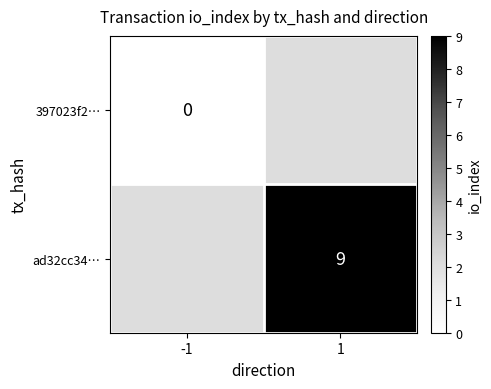

The ad32cc34… series shows 9 at 1. True or false?

True